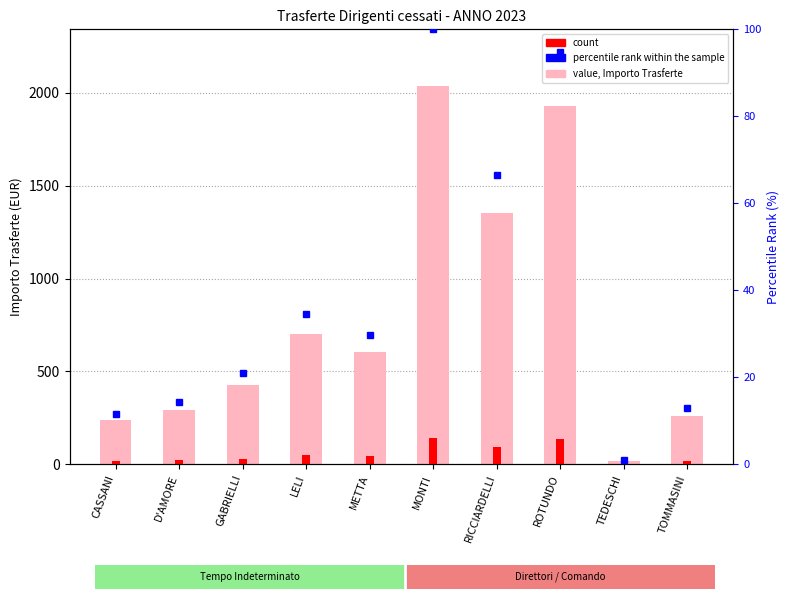

True or false: percentile rank within the sample has a value of 6.6 at METTA.

False